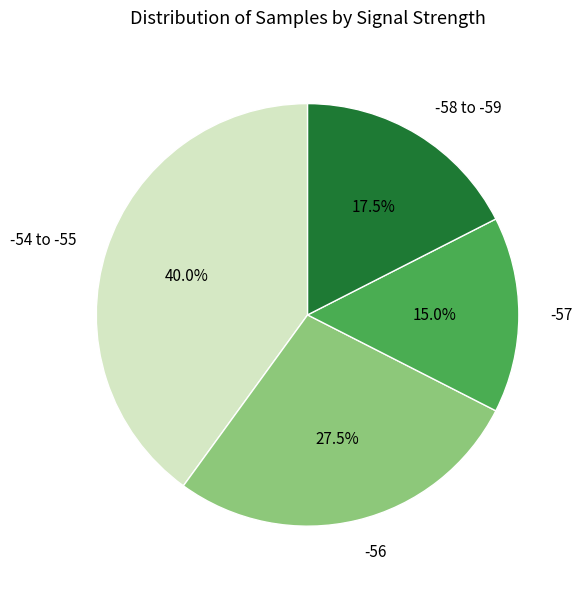

How many slices are in this pie chart?

4